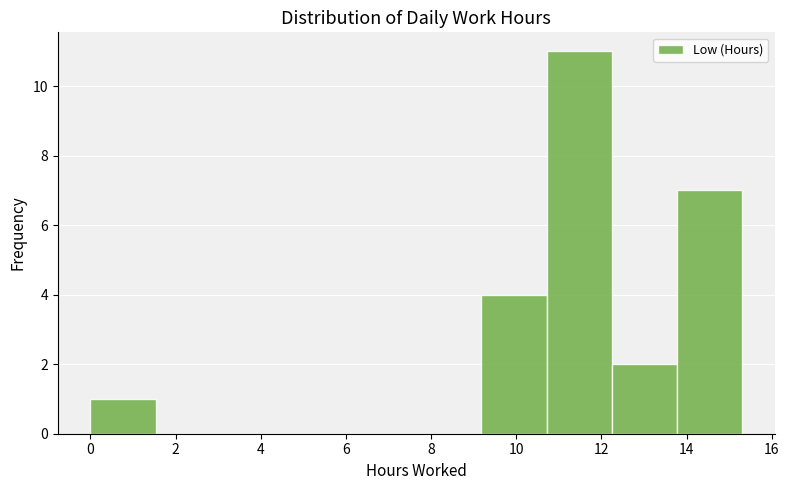

Which range on the x-axis has the tallest bar?

10.8 to 12.2